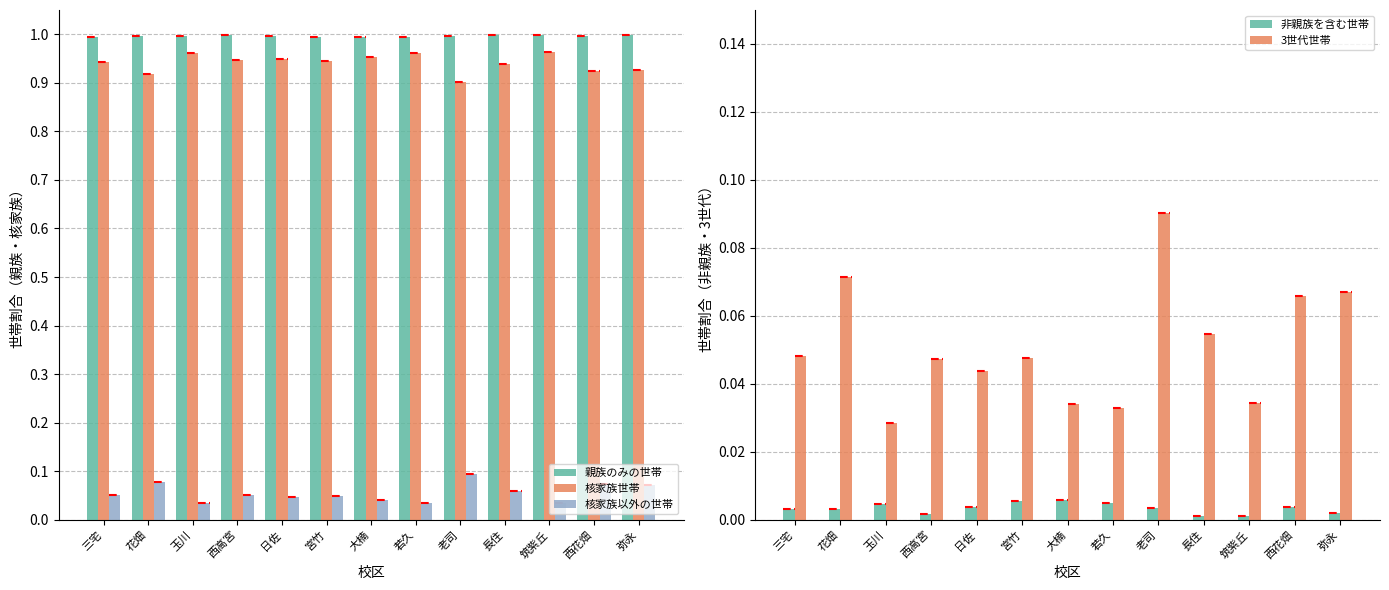

What is the label of the 13th bar from the right?

三宅